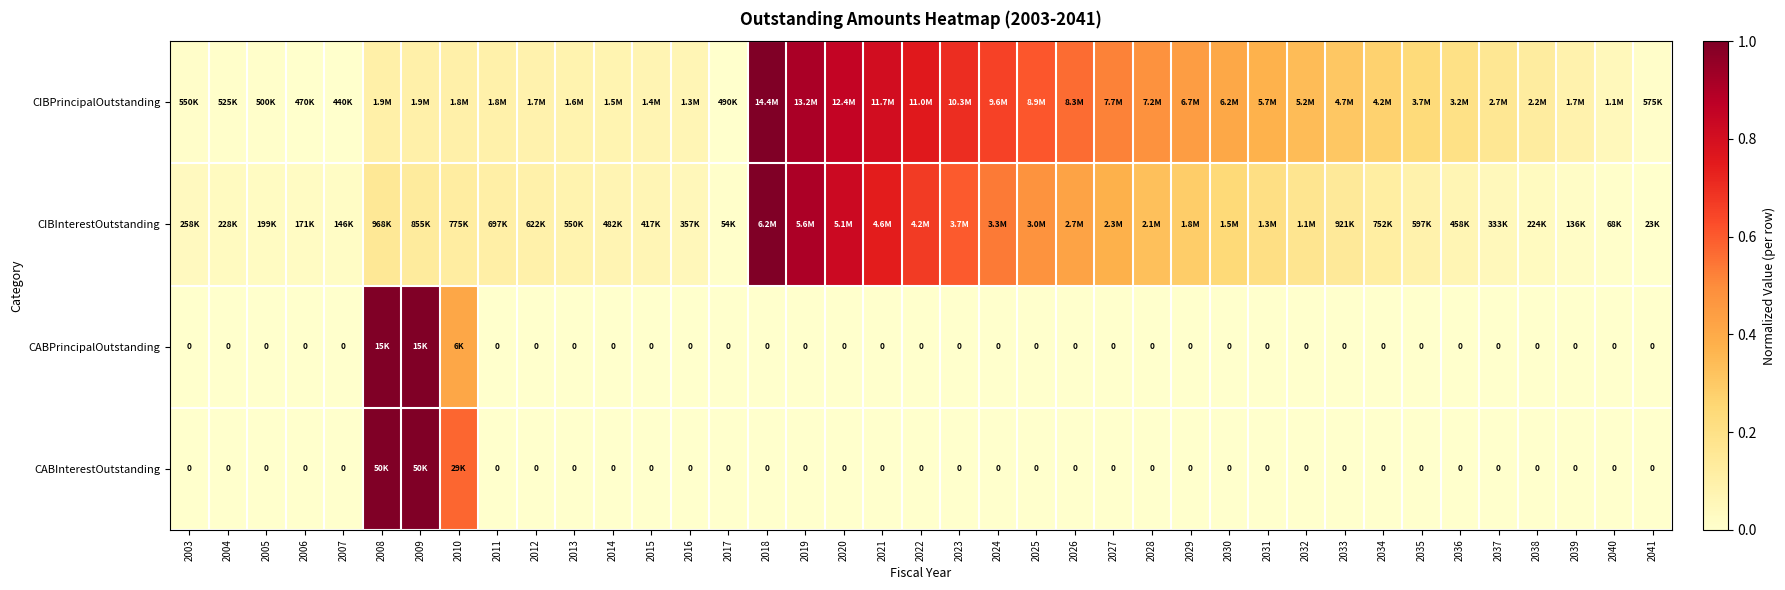

The CABInterestOutstanding series shows 0.0 at 2023. True or false?

True